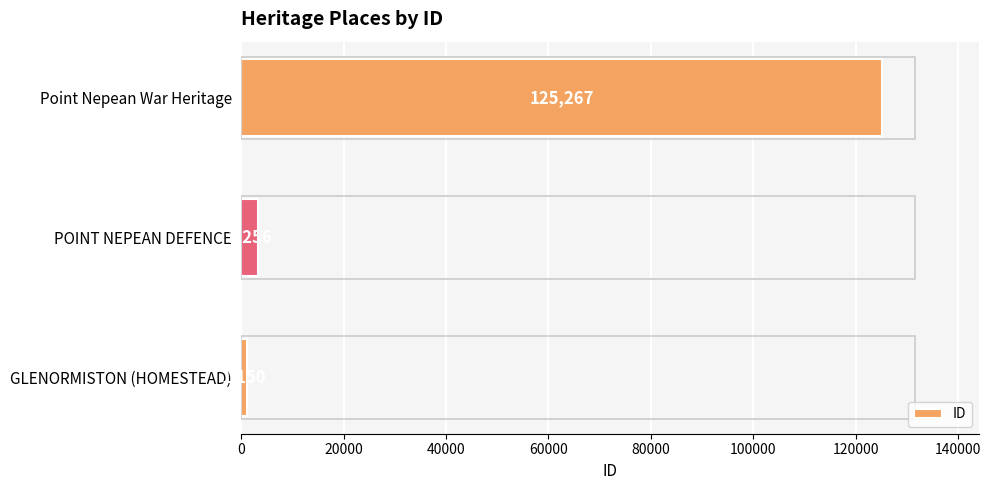

The chart shows a value of 170847 at Point Nepean War Heritage. True or false?

False